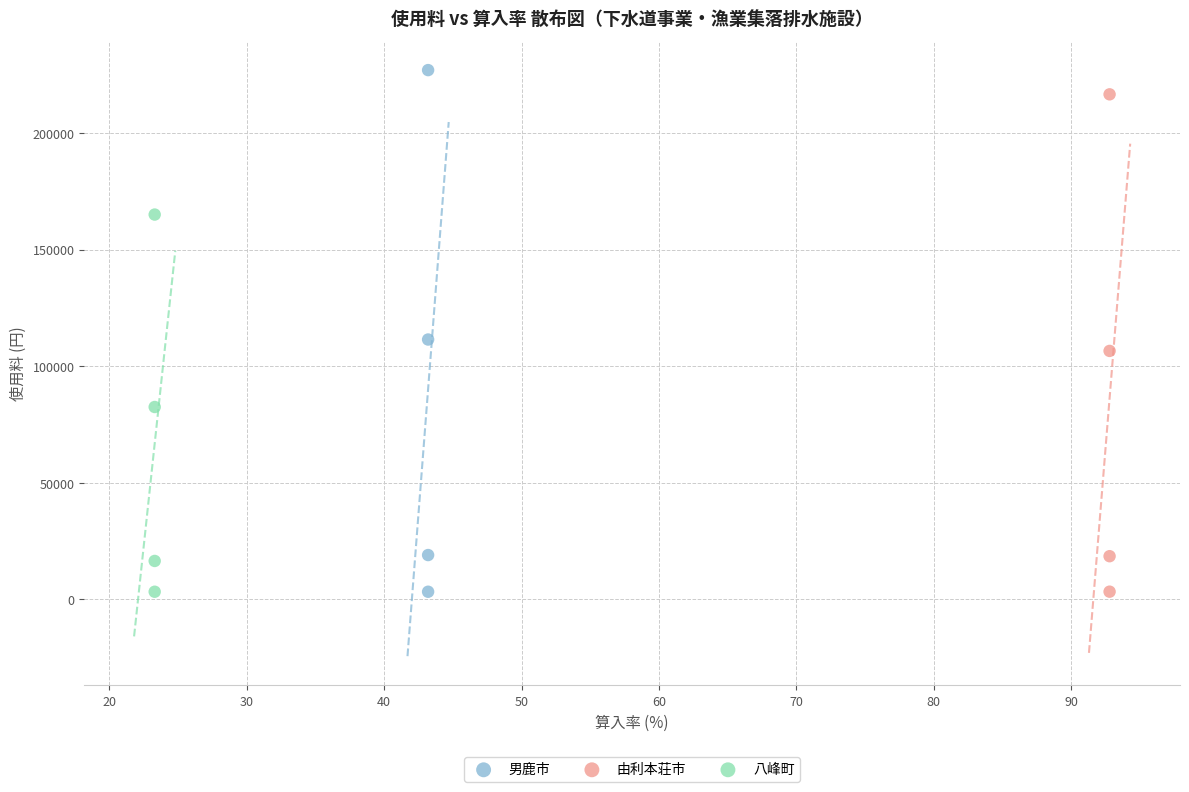

Which series reaches the maximum Y coordinate?

男鹿市